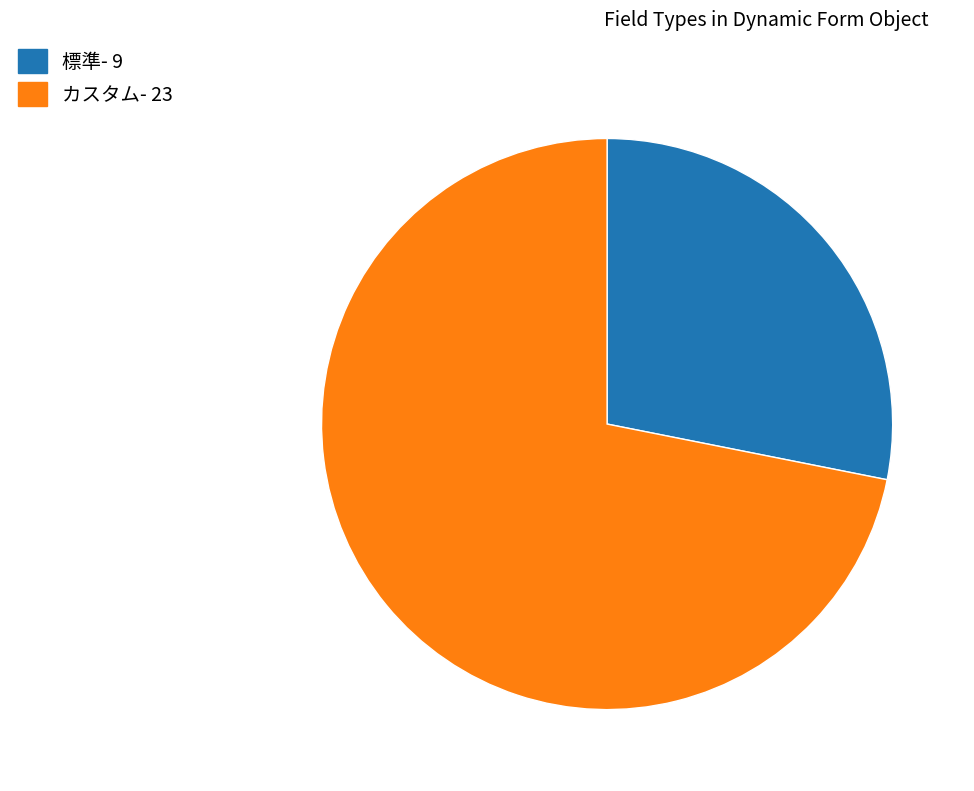

Does any single category account for the majority?

Yes